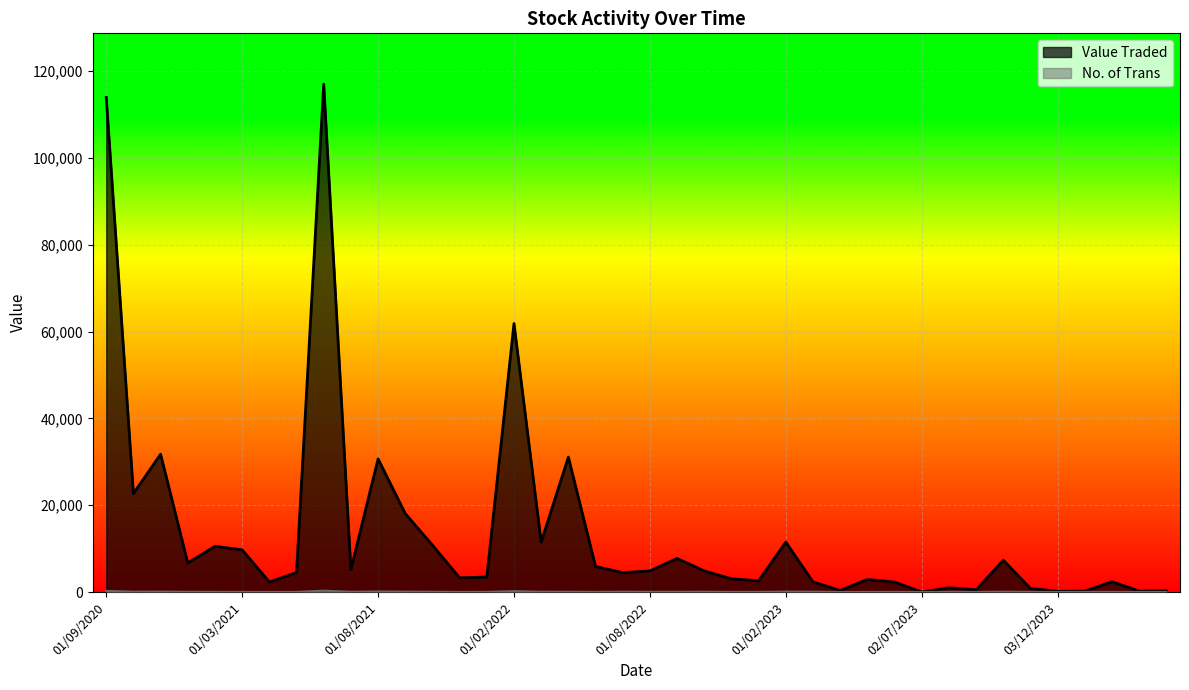

What are all the series names shown in the legend?

Value Traded, No. of Trans